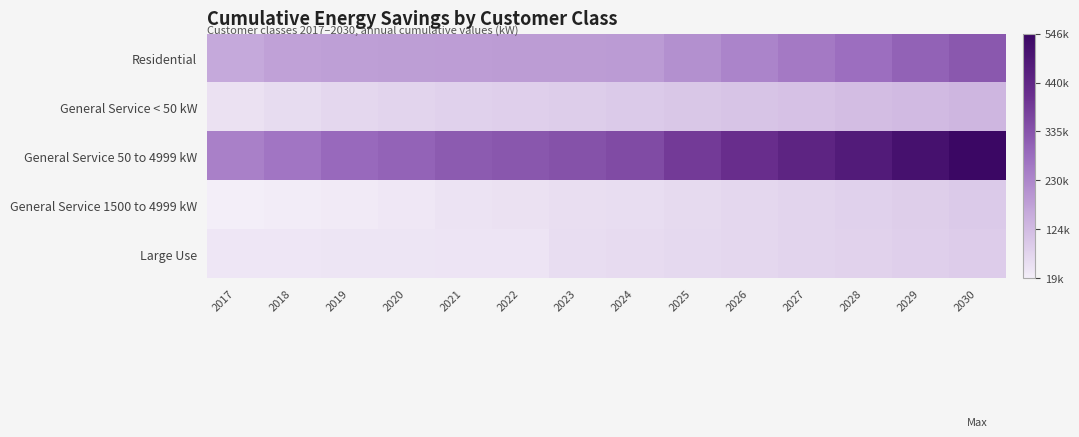

What is the spread (max minus min) of values at 2021?

282059